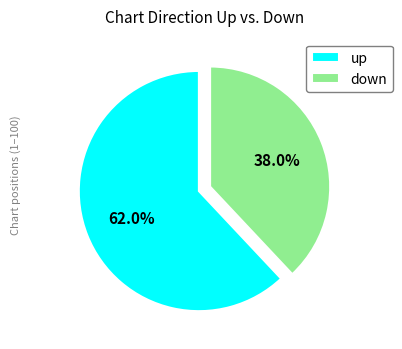

To the nearest percent, what is the combined percentage of up and down?

100%